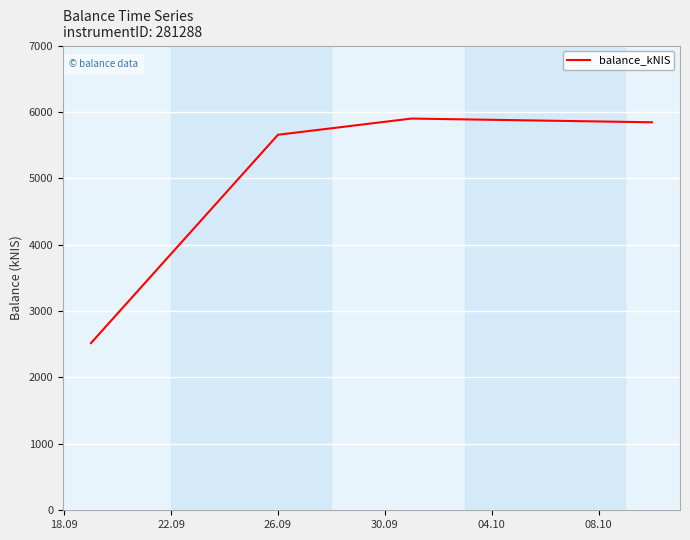

True or false: the data has more than 1 interior local peaks.

False